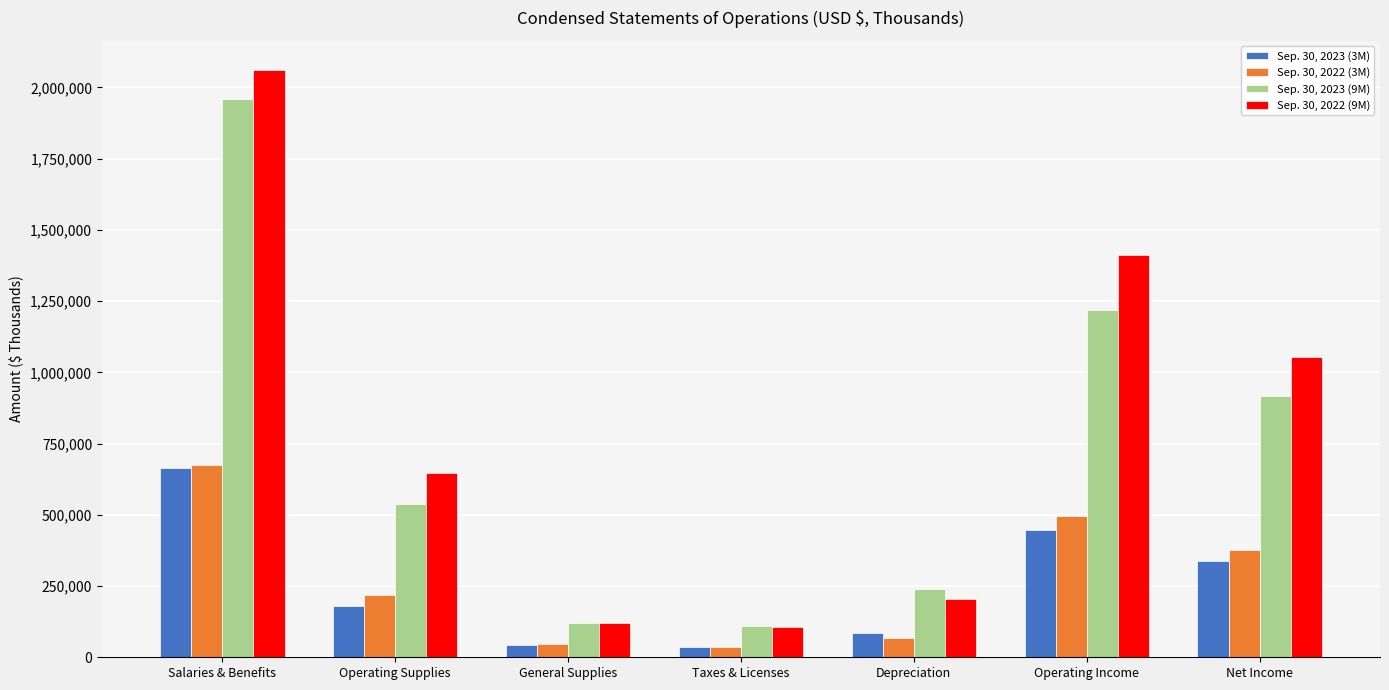

Is it true that Sep. 30, 2022 (3M) equals 45951 at General Supplies?

True